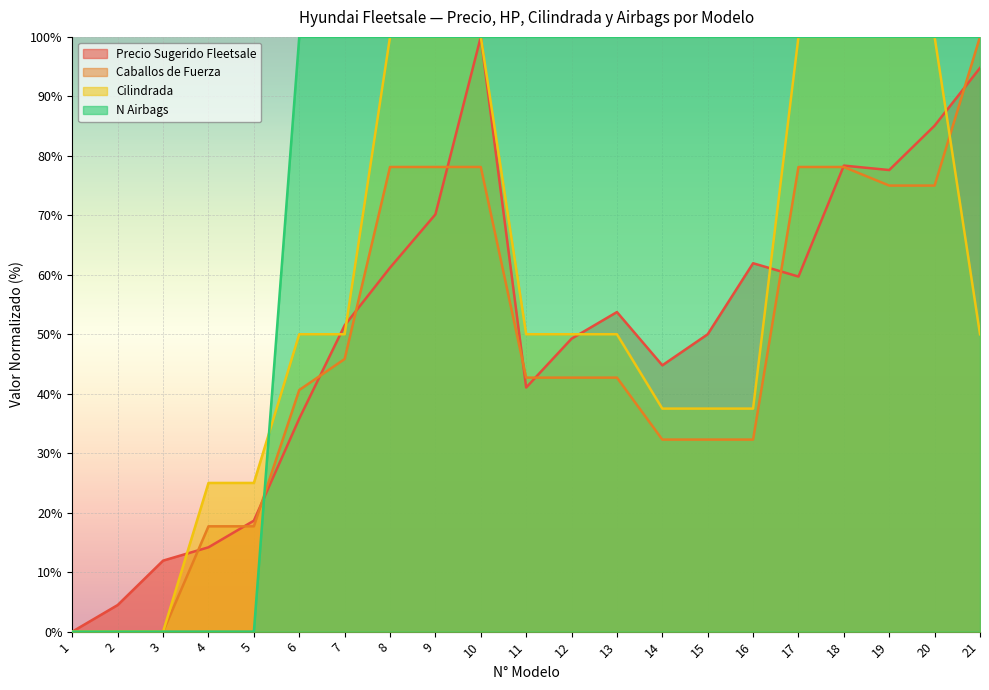

Reading left to right, extract all data points from this chart.

Precio Sugerido Fleetsale: 1=0.0	2=4.5	3=11.9	4=14.2	5=18.7	6=35.8	7=51.5	8=61.2	9=70.1	10=100.0	11=41.0	12=49.3	13=53.7	14=44.8	15=50.0	16=61.9	17=59.7	18=78.4	19=77.6	20=85.1	21=94.8
Caballos de Fuerza: 1=0.0	2=0.0	3=0.0	4=17.7	5=17.7	6=40.6	7=45.8	8=78.1	9=78.1	10=78.1	11=42.7	12=42.7	13=42.7	14=32.3	15=32.3	16=32.3	17=78.1	18=78.1	19=75.0	20=75.0	21=100.0
Cilindrada: 1=0.0	2=0.0	3=0.0	4=25.0	5=25.0	6=50.0	7=50.0	8=100.0	9=100.0	10=100.0	11=50.0	12=50.0	13=50.0	14=37.5	15=37.5	16=37.5	17=100.0	18=100.0	19=100.0	20=100.0	21=50.0
N Airbags: 1=0.0	2=0.0	3=0.0	4=0.0	5=0.0	6=100.0	7=100.0	8=100.0	9=100.0	10=100.0	11=100.0	12=100.0	13=100.0	14=100.0	15=100.0	16=100.0	17=100.0	18=100.0	19=100.0	20=100.0	21=100.0